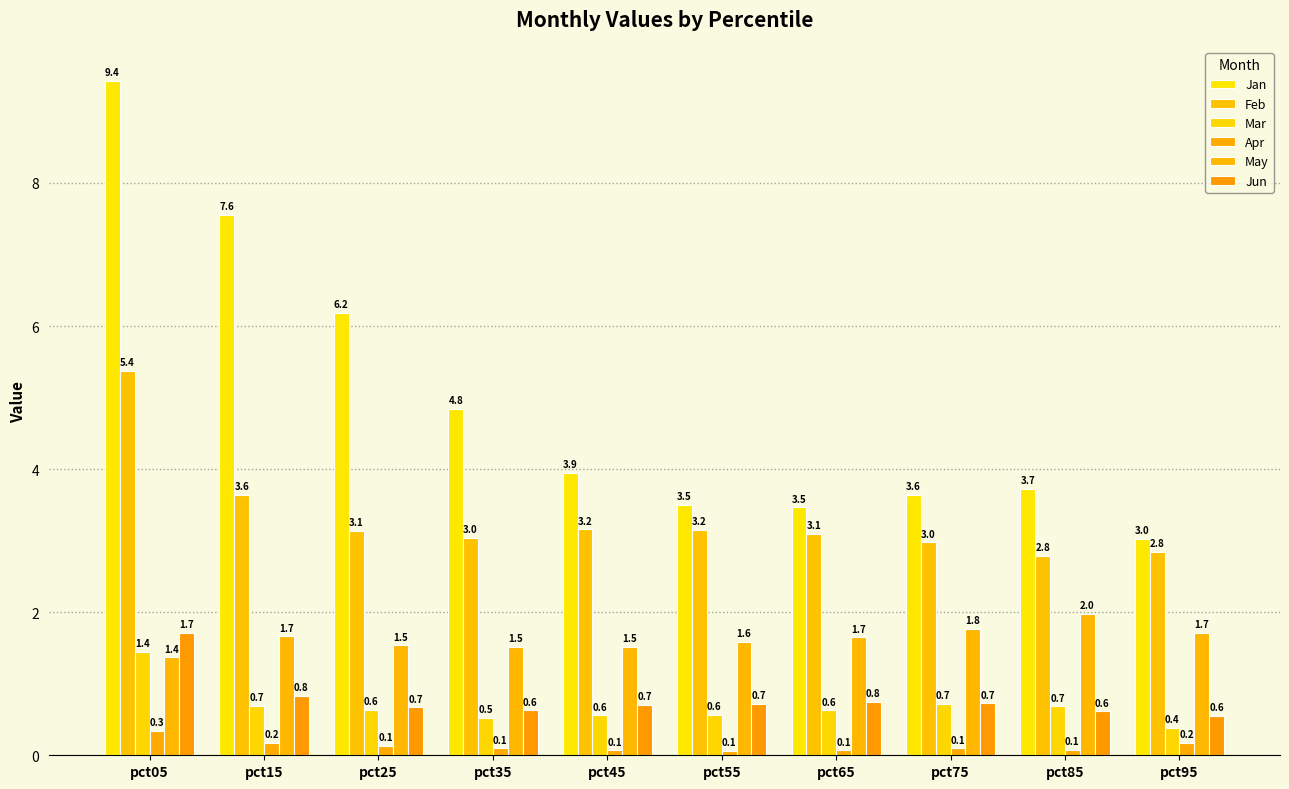

The value of May at pct95 is 1.7. True or false?

True